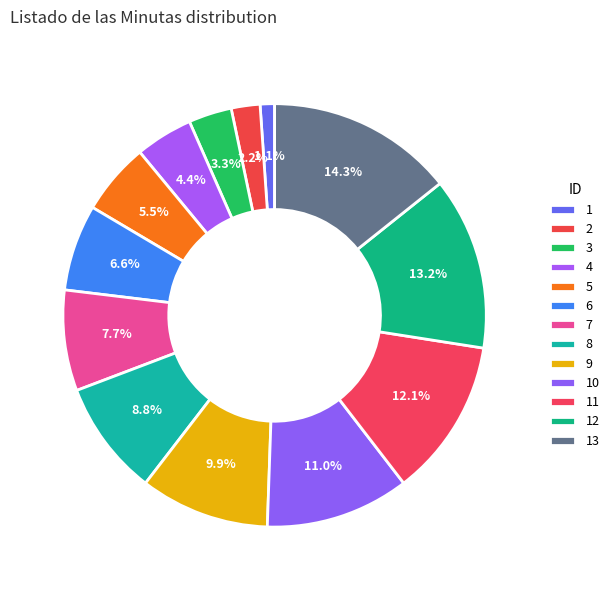

To the nearest percent, what is the average slice percentage?

8%